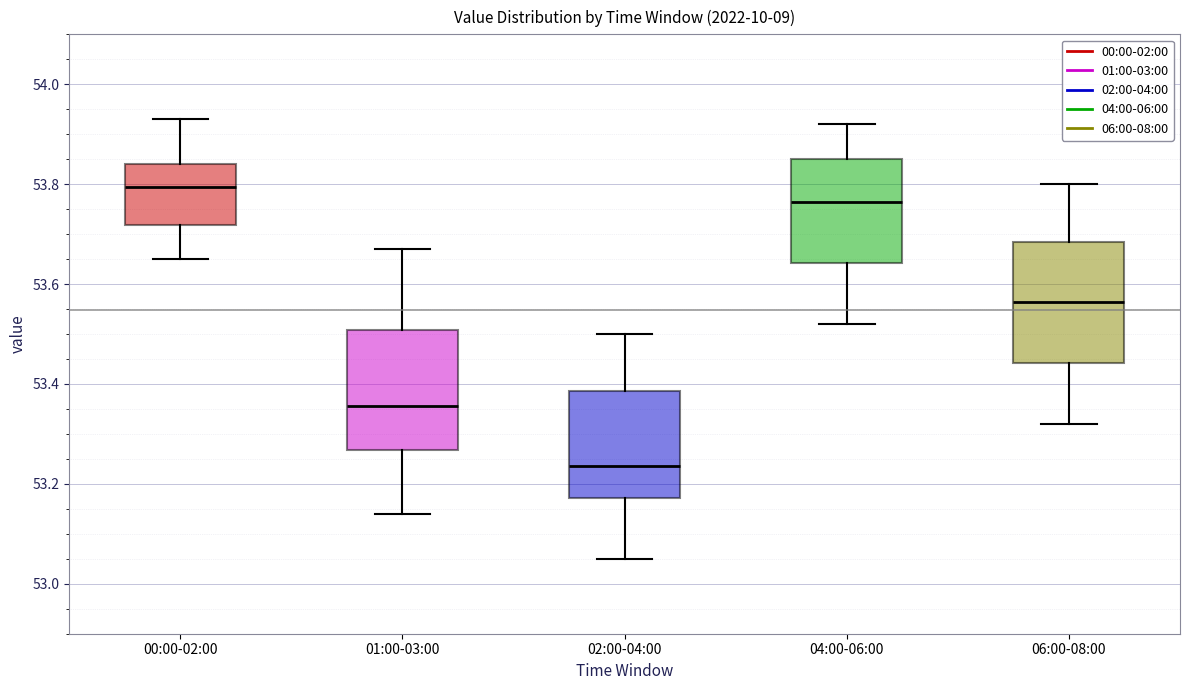

Which box's median line is the lowest?

02:00-04:00